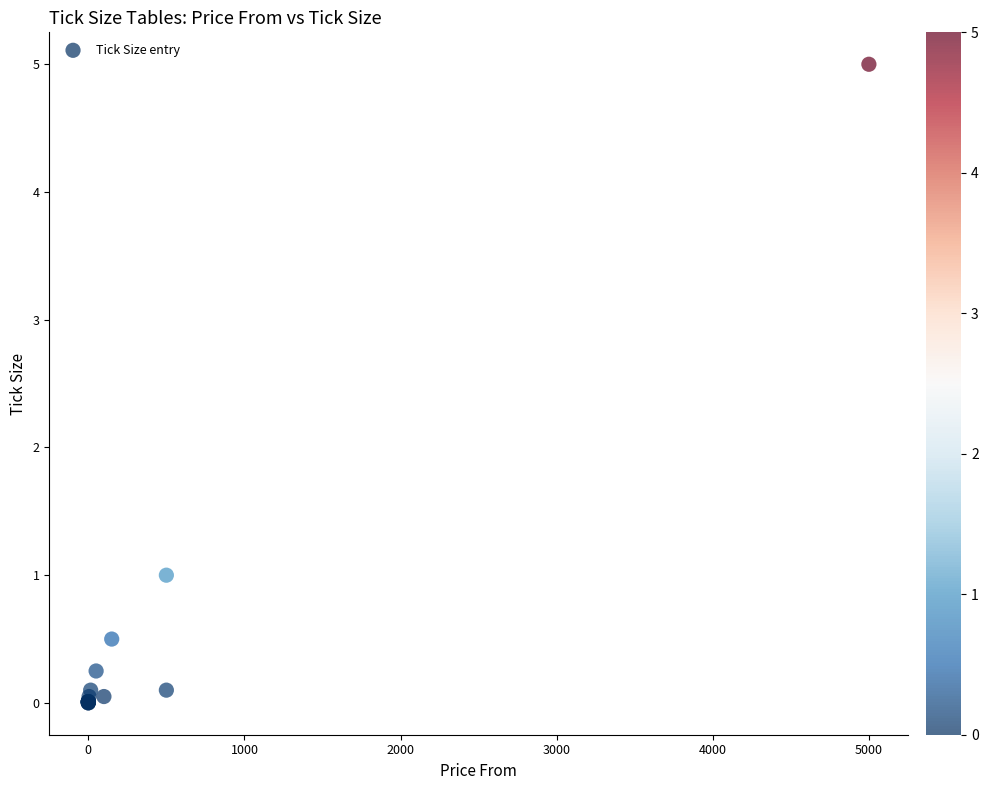

What Y value in the scatter plot is closest to 2?

1.0